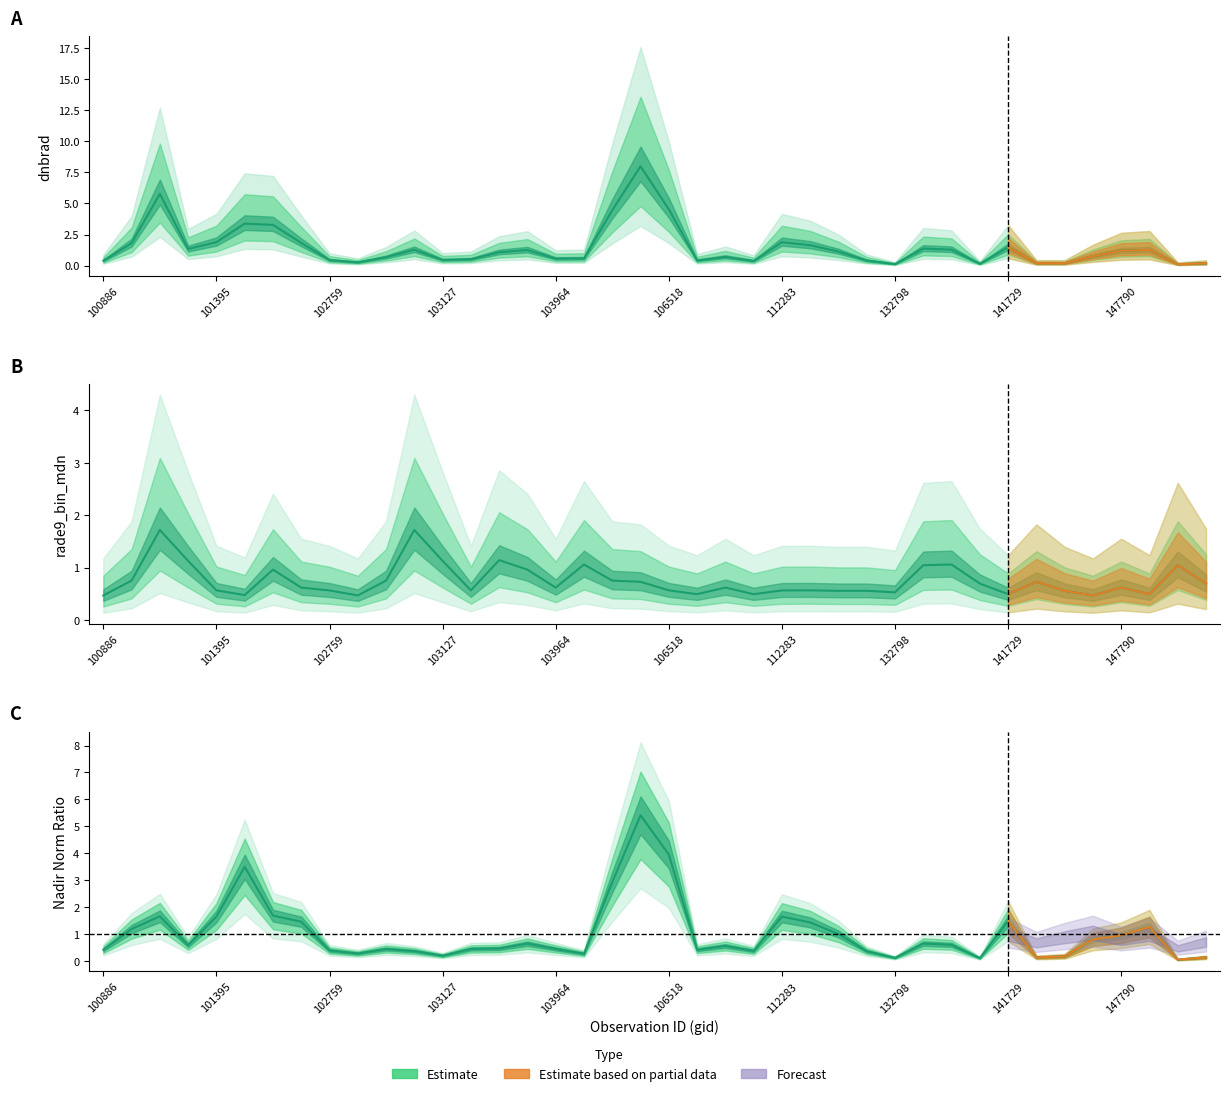

How many lines are shown in the chart?

3